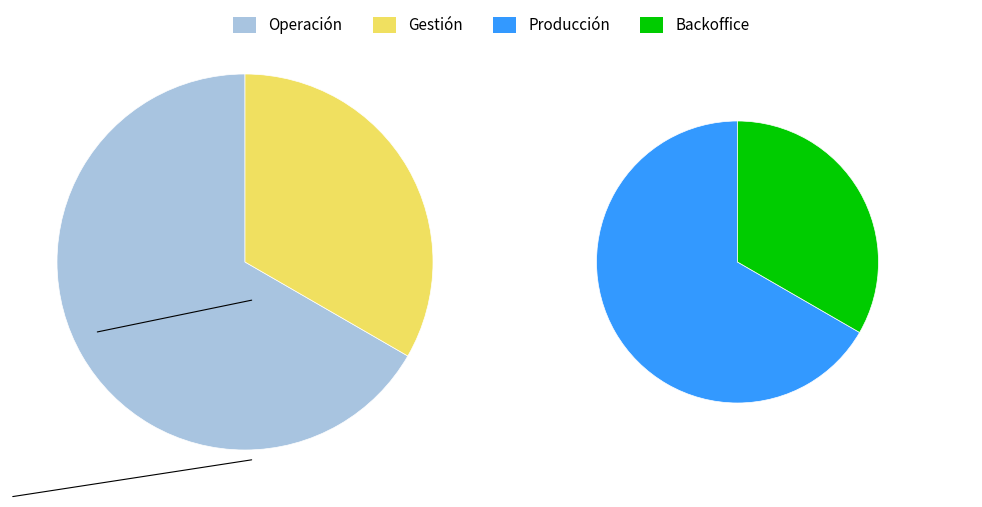

To the nearest percent, what portion does MABEL LAMAS ALELUYA represent?

32%